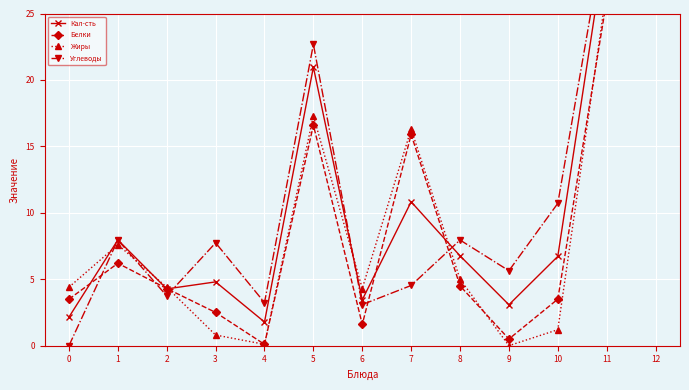

Reading left to right, what are all the values shown in this chart?

Кал-сть: 2.2	8.0	4.3	4.8	1.8	21.0	3.5	10.8	6.8	3.1	6.7	30.8	51.8
Белки: 3.5	6.2	4.3	2.5	0.1	16.6	1.6	15.9	4.5	0.5	3.5	26.0	42.6
Жиры: 4.4	7.6	4.4	0.8	0.1	17.3	4.3	16.3	5.0	0.0	1.2	26.8	44.1
Углеводы: 0.0	7.9	3.8	7.7	3.2	22.7	3.1	4.5	7.9	5.6	10.7	31.9	54.6